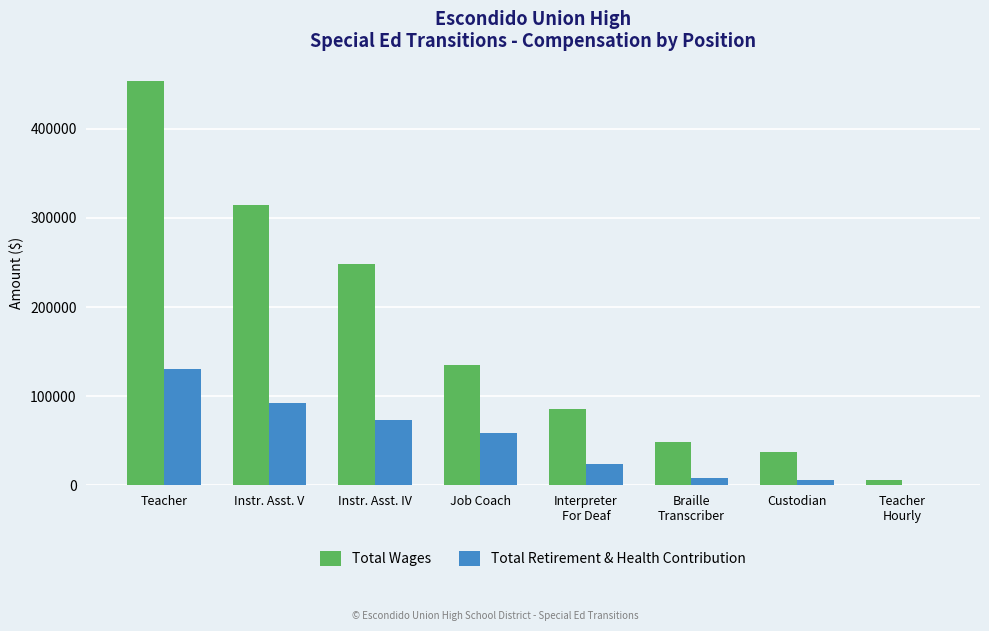

What is the sum of all Total Retirement & Health Contribution values?

395549